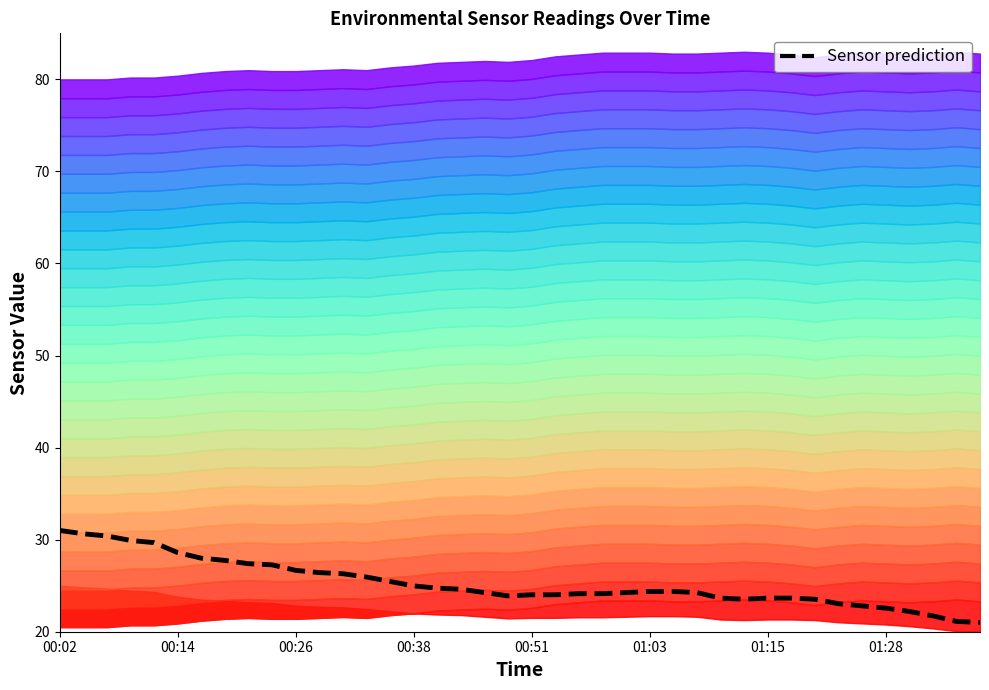

Which has a higher value, 19 or 16?

16